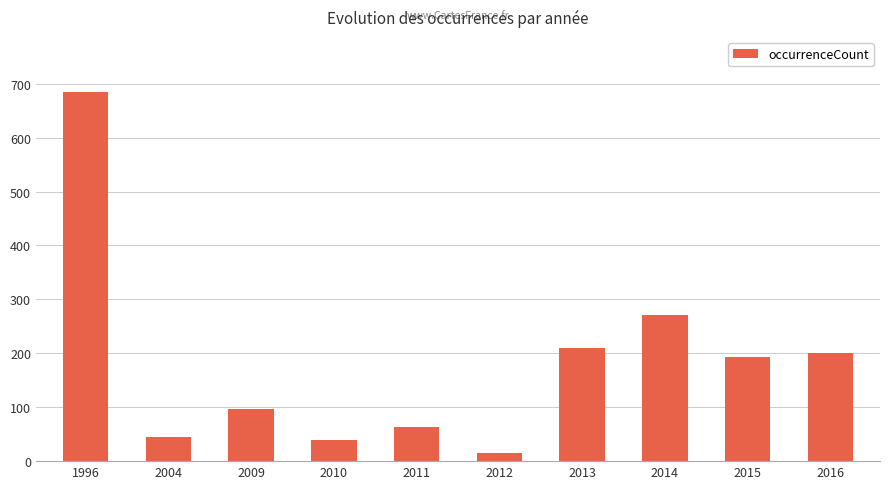

What is the change in value from 1996 to 2011?

-621